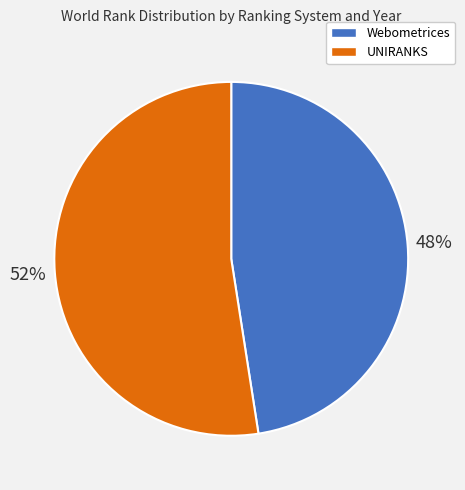

To the nearest percent, what is the average slice percentage?

50%